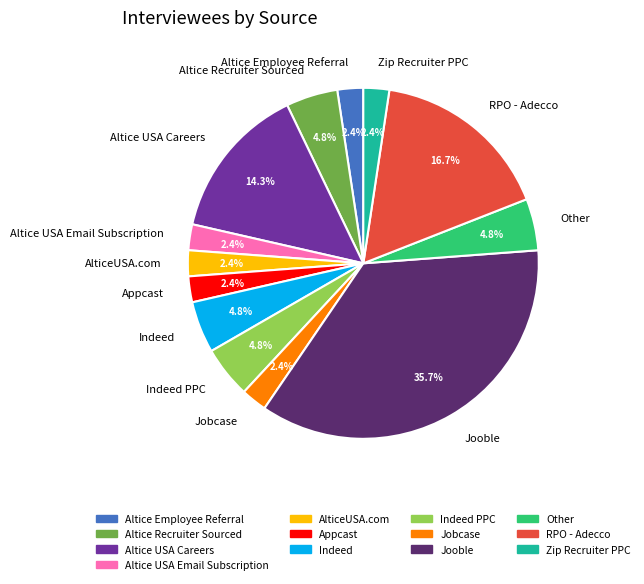

What percentage is NOT represented by RPO - Adecco?

83.3%